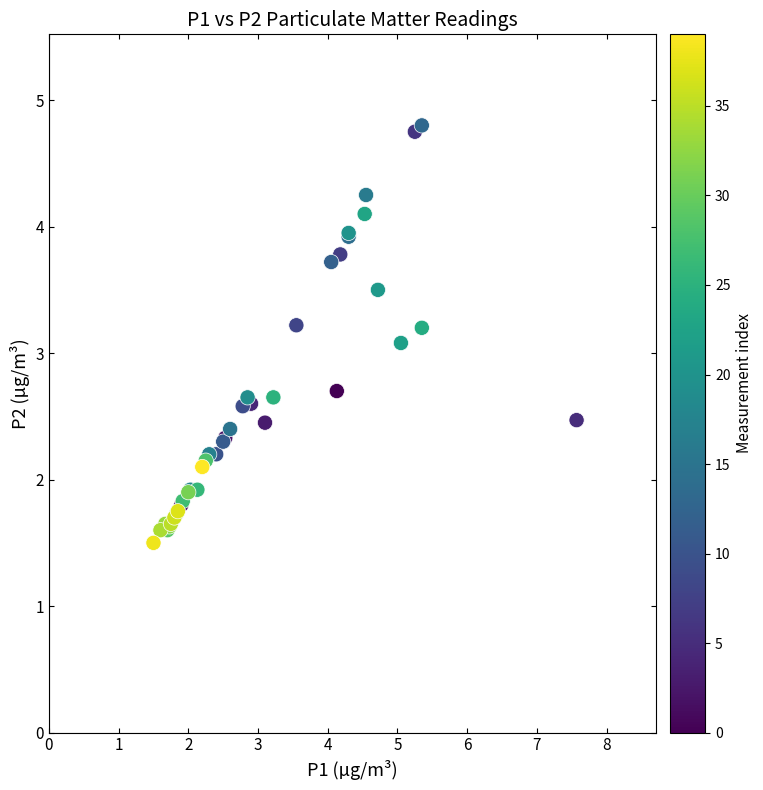

What Y value in the scatter plot is closest to 3?

3.1